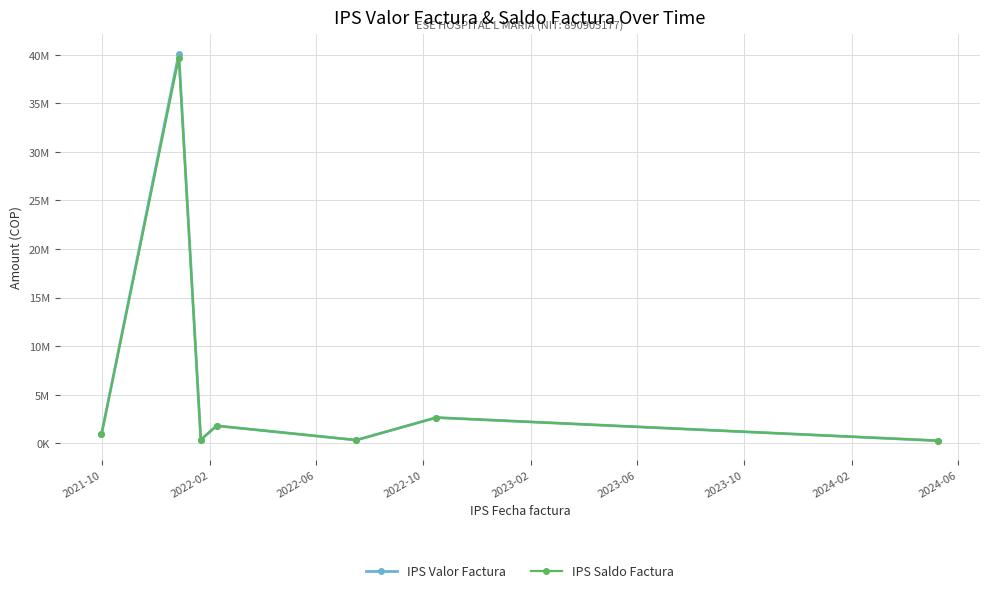

What are all the series names shown in the legend?

IPS Valor Factura, IPS Saldo Factura